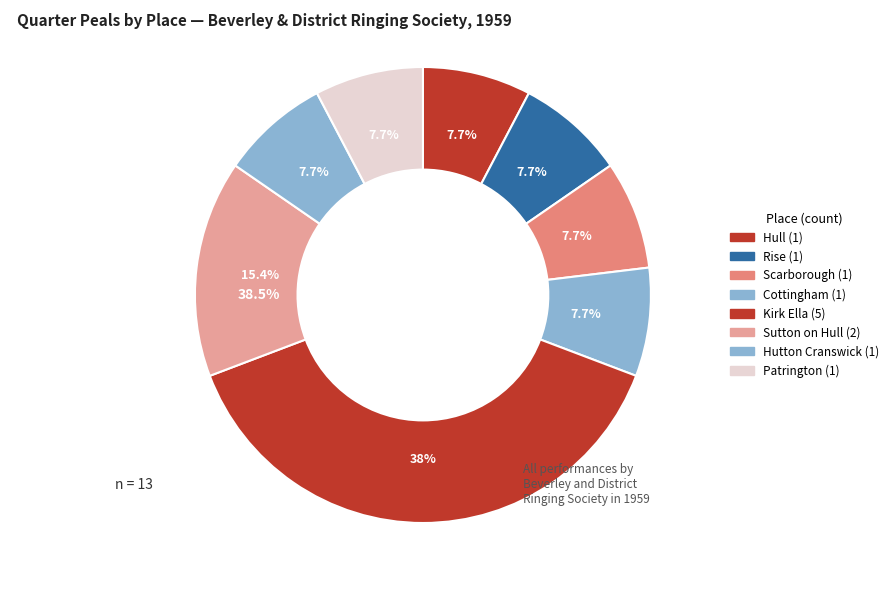

True or false: Kirk Ella accounts for 43% of the total.

False